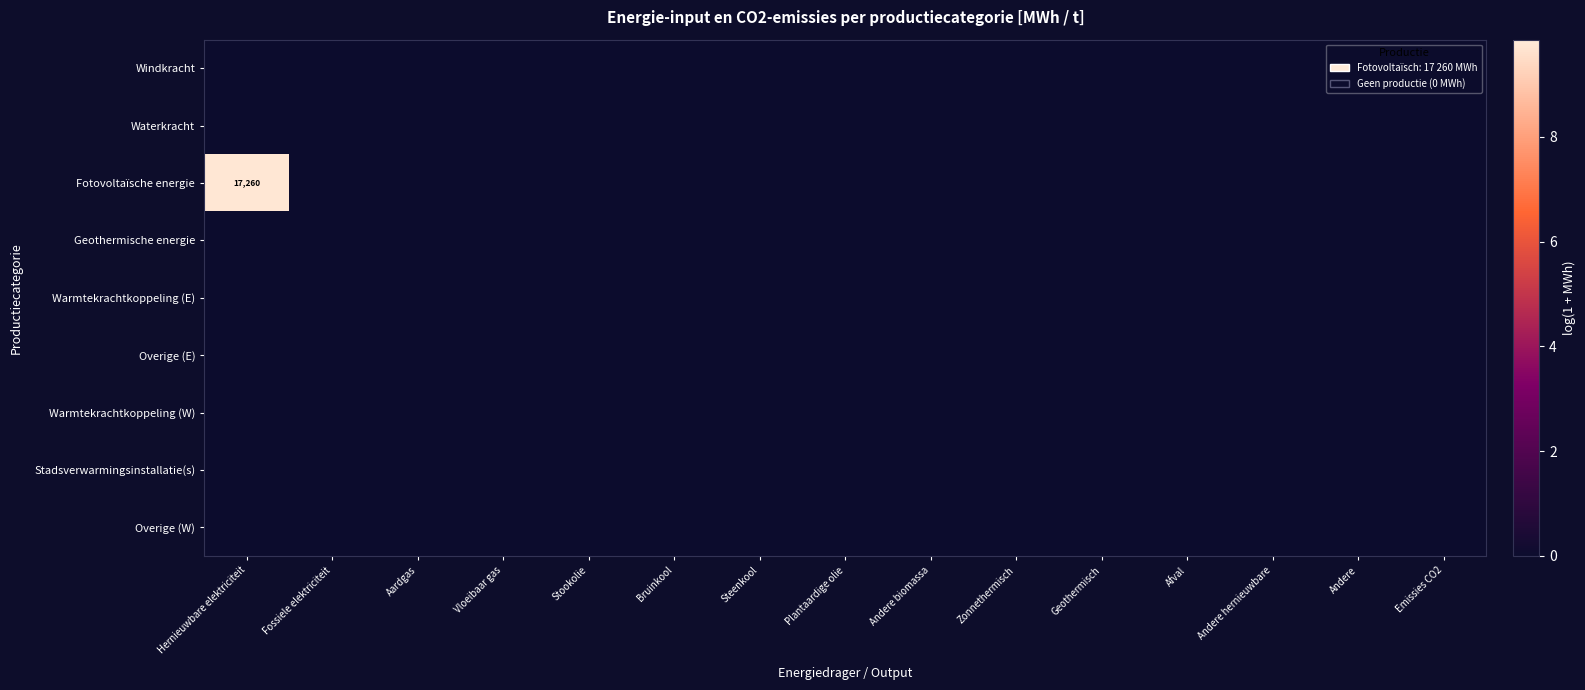

Is the value of Warmtekrachtkoppeling (W) at Geothermisch greater than the value of Overige (E) at Stookolie?

No